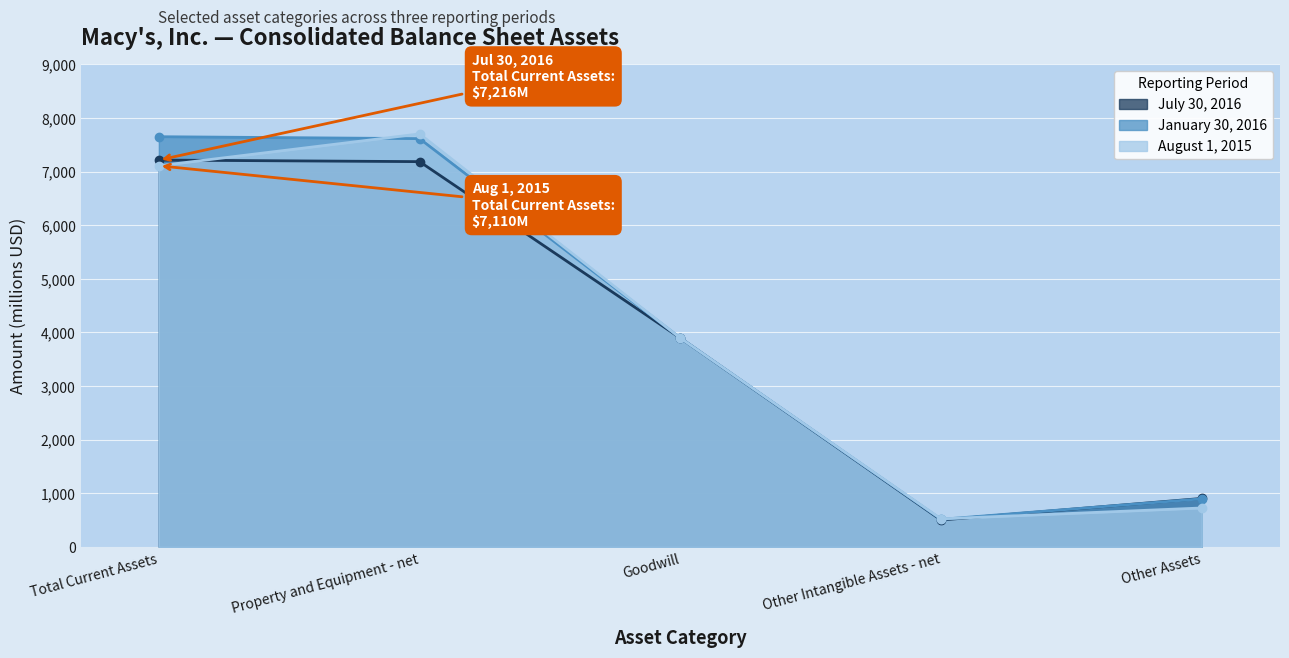

Reading right to left, extract all data points from this chart.

July 30, 2016: Other Assets=904	Other Intangible Assets - net=502	Goodwill=3897	Property and Equipment - net=7187	Total Current Assets=7216
January 30, 2016: Other Assets=897	Other Intangible Assets - net=514	Goodwill=3897	Property and Equipment - net=7616	Total Current Assets=7652
August 1, 2015: Other Assets=726	Other Intangible Assets - net=523	Goodwill=3897	Property and Equipment - net=7704	Total Current Assets=7110